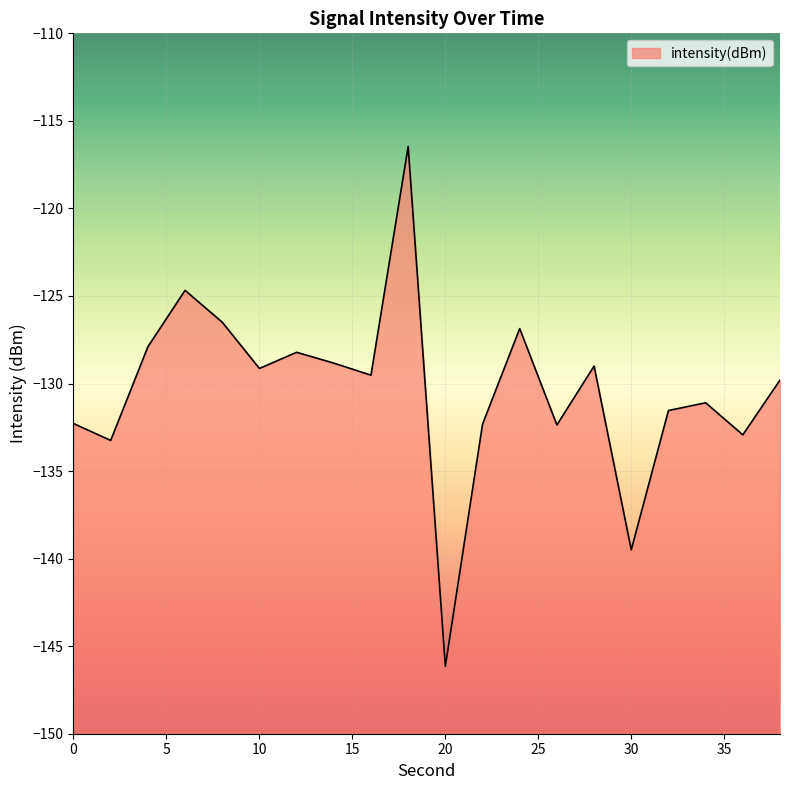

At which label is the value closest to -131?

34